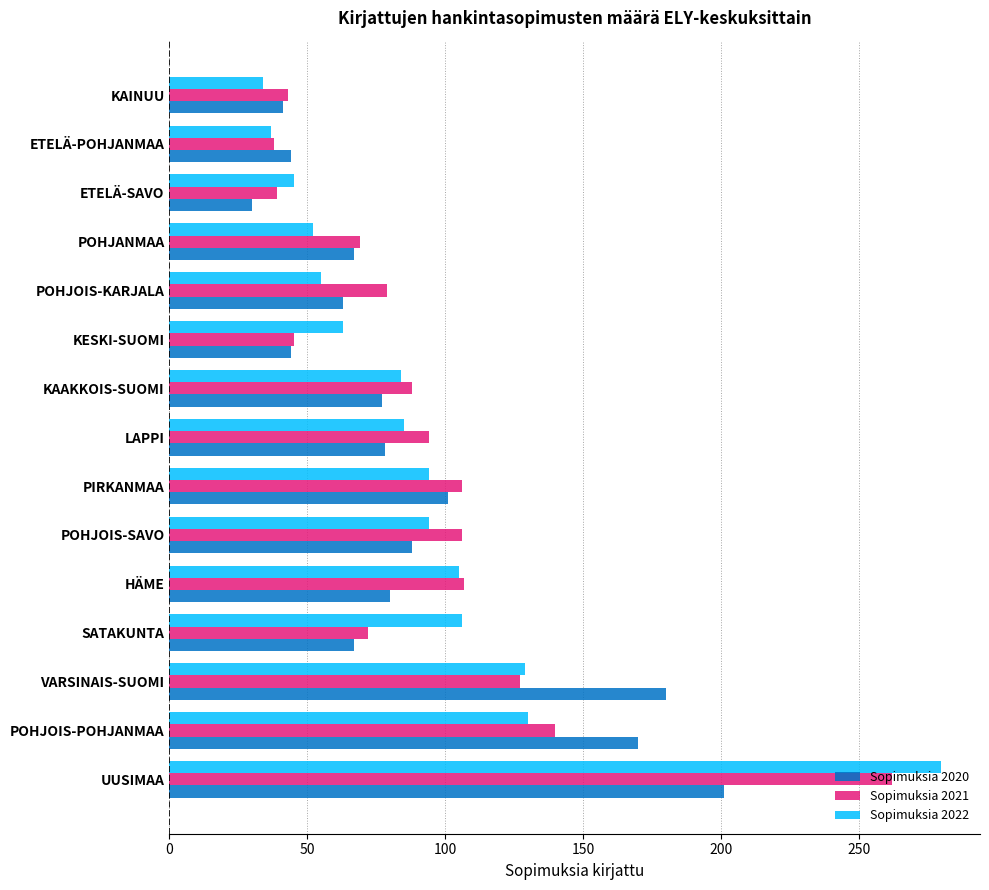

What is the smallest value displayed?

30